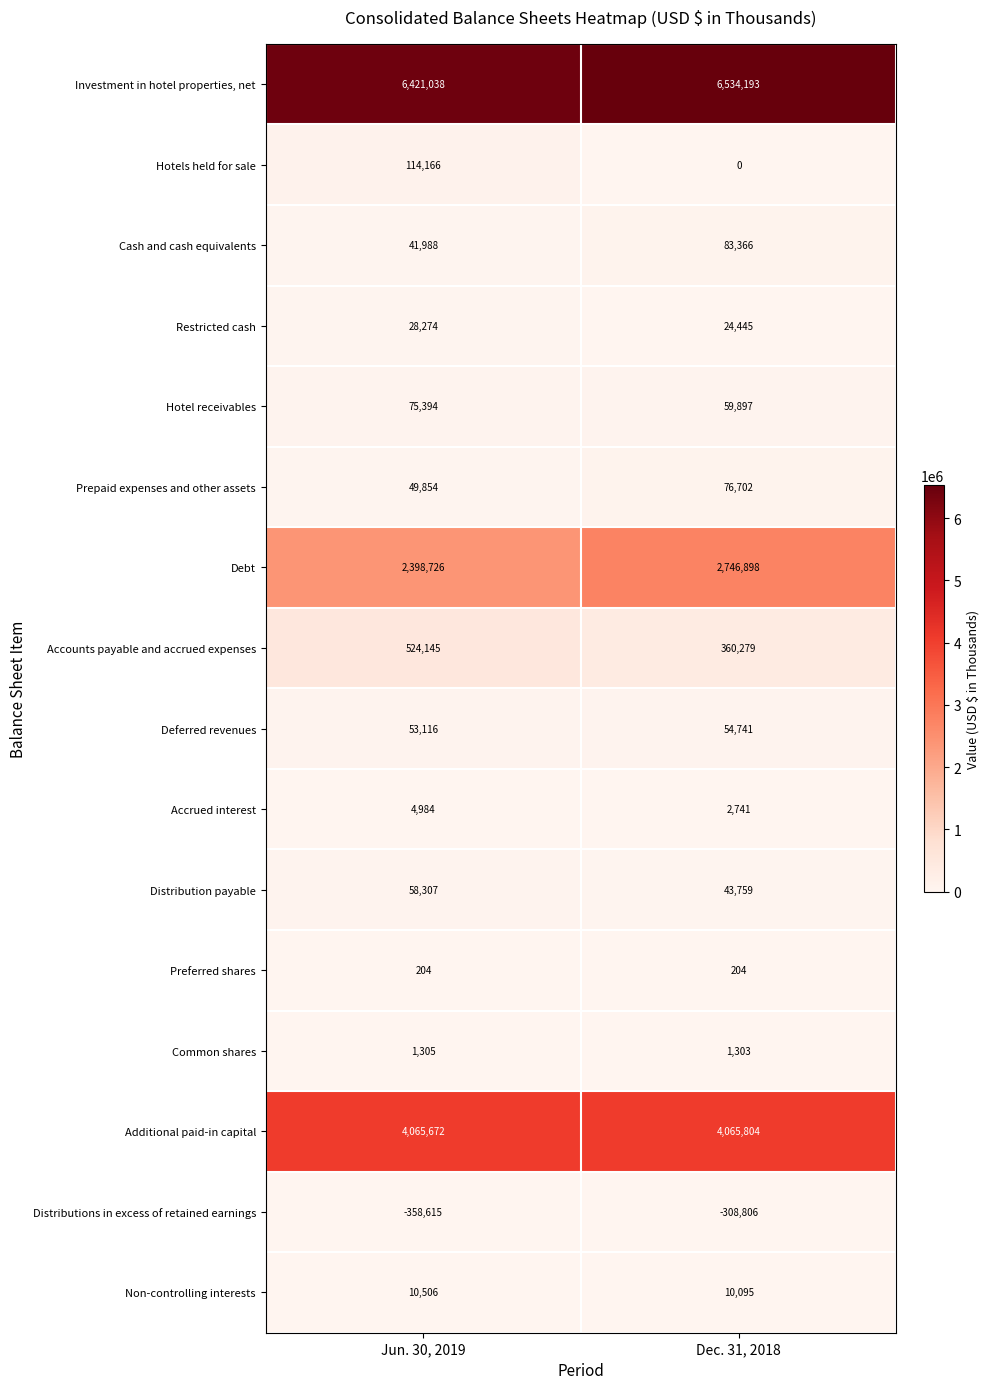

At Jun. 30, 2019, list the series in order from largest to smallest.

Investment in hotel properties, net, Additional paid-in capital, Debt, Accounts payable and accrued expenses, Hotels held for sale, Hotel receivables, Distribution payable, Deferred revenues, Prepaid expenses and other assets, Cash and cash equivalents, Restricted cash, Non-controlling interests, Accrued interest, Common shares, Preferred shares, Distributions in excess of retained earnings